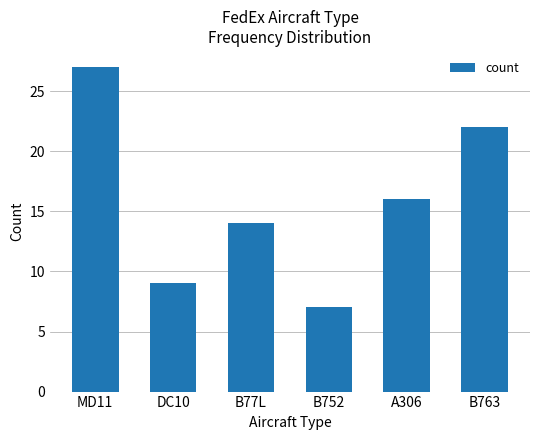

List the labels in order of value, largest first.

MD11, B763, A306, B77L, DC10, B752